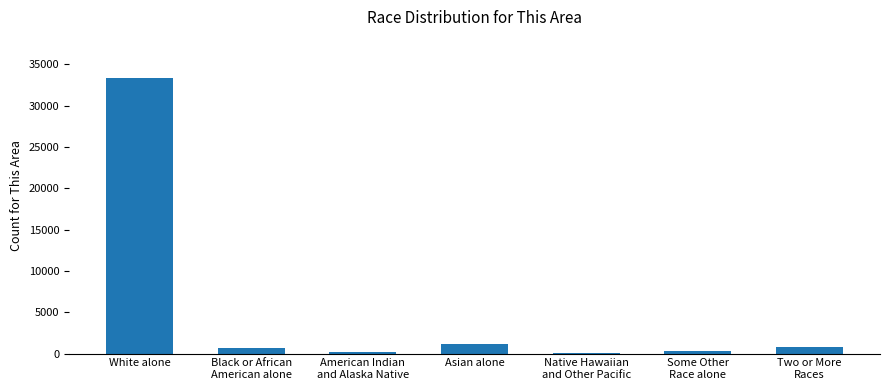

Where is the data nearest to the value 16674?

Asian alone